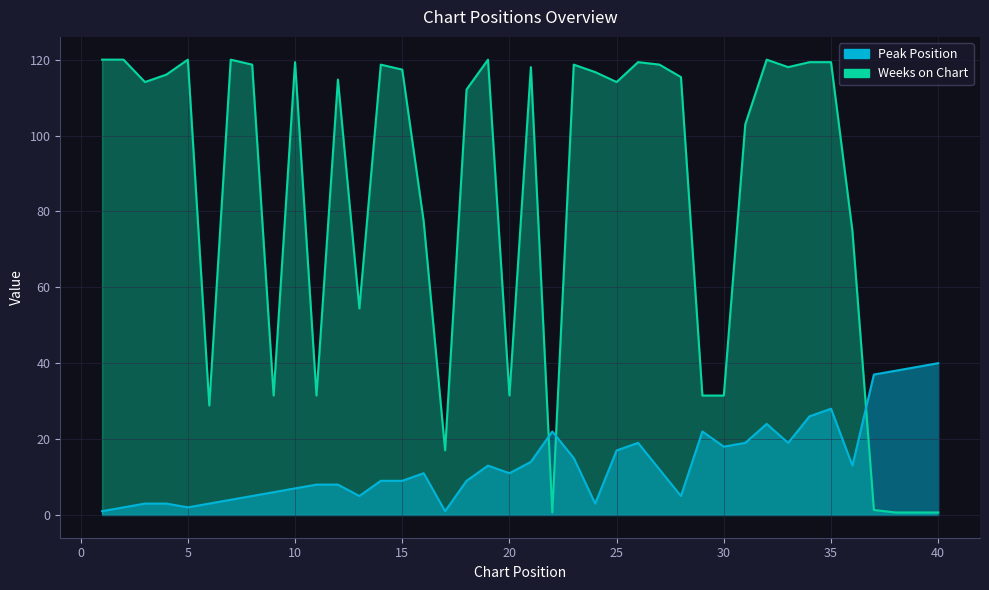

What is the highest value of the Peak Position series?

40.0